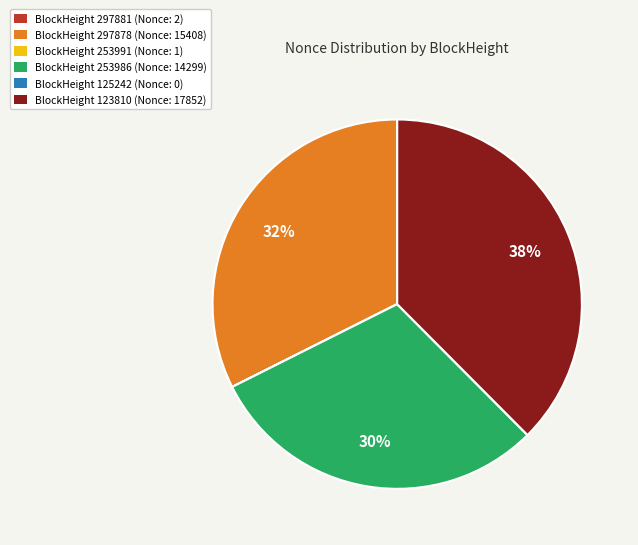

Is there a majority slice in this chart?

No